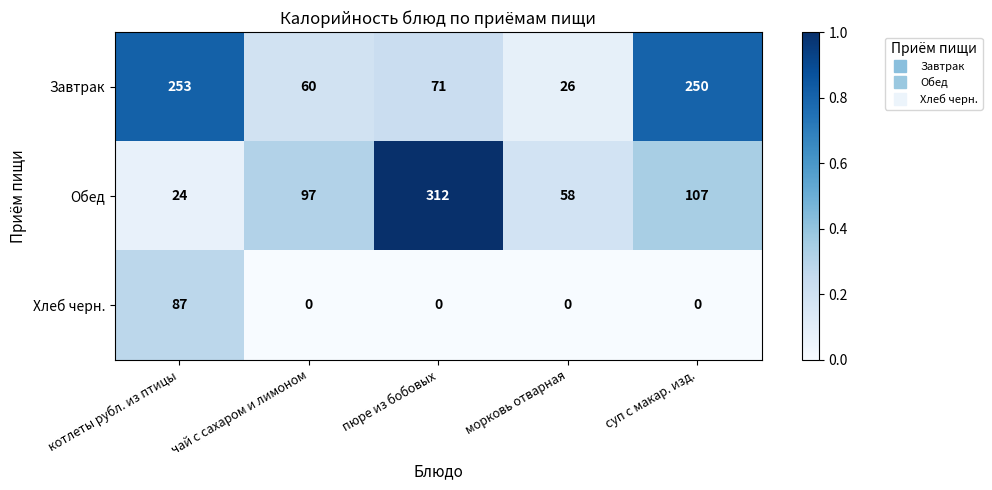

Which series has the widest spread of values?

Обед